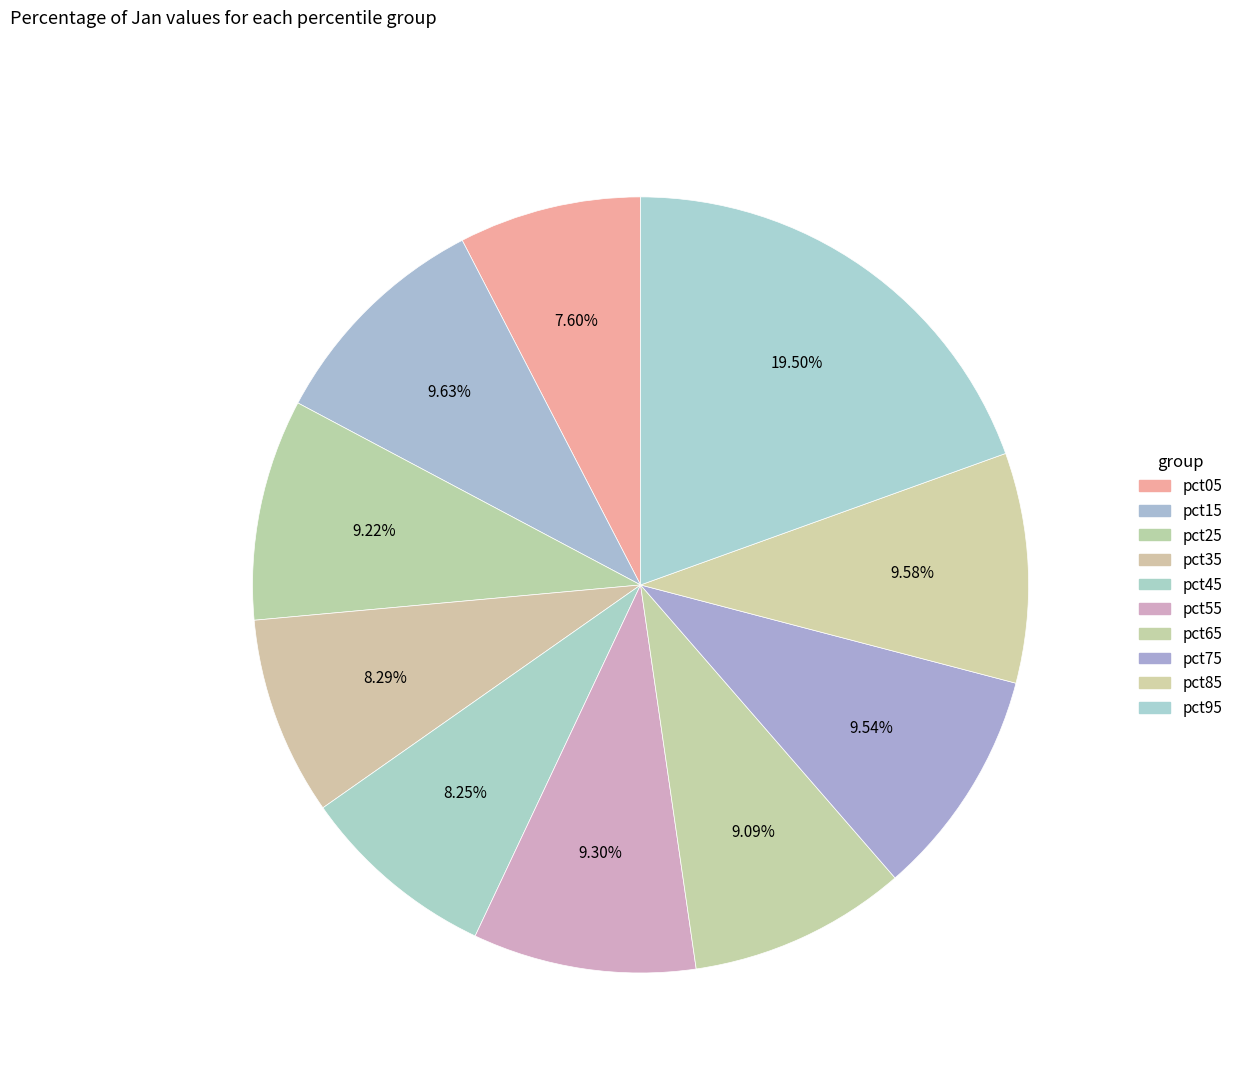

Which slice is the smallest?

pct05